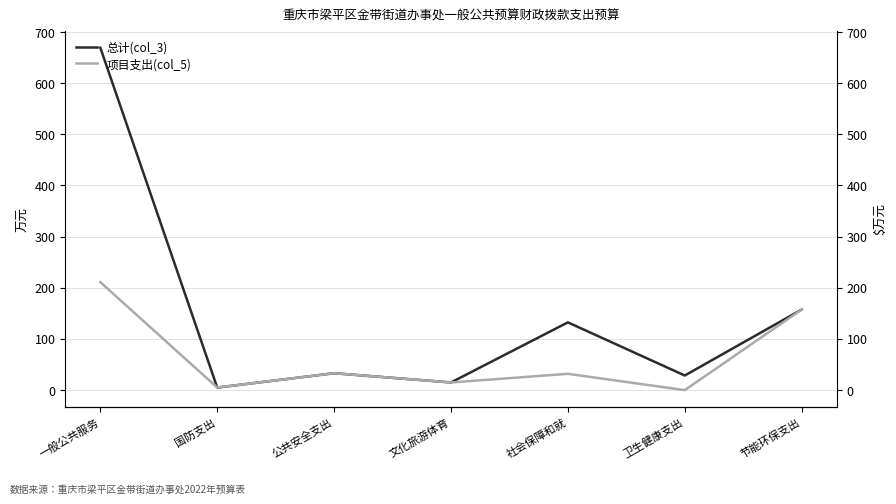

What are all the series names shown in the legend?

总计(col_3), 项目支出(col_5)